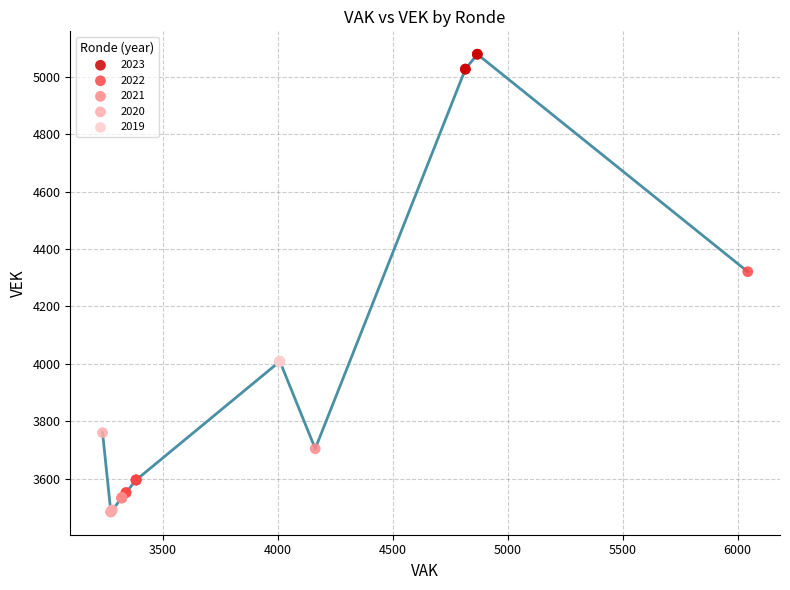

Which series contains the lowest Y value?

2020